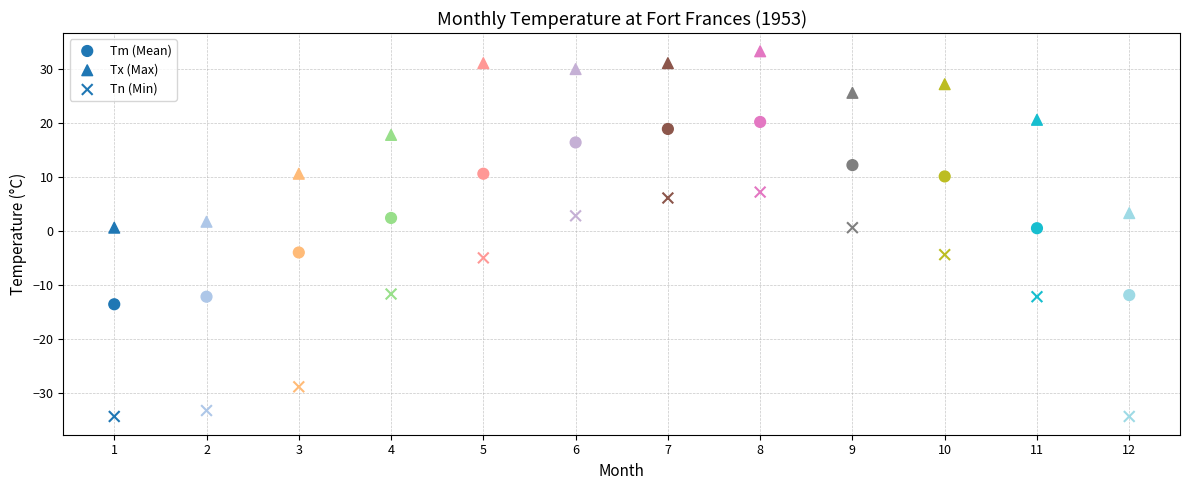

How many points are shown in the scatter plot?

36